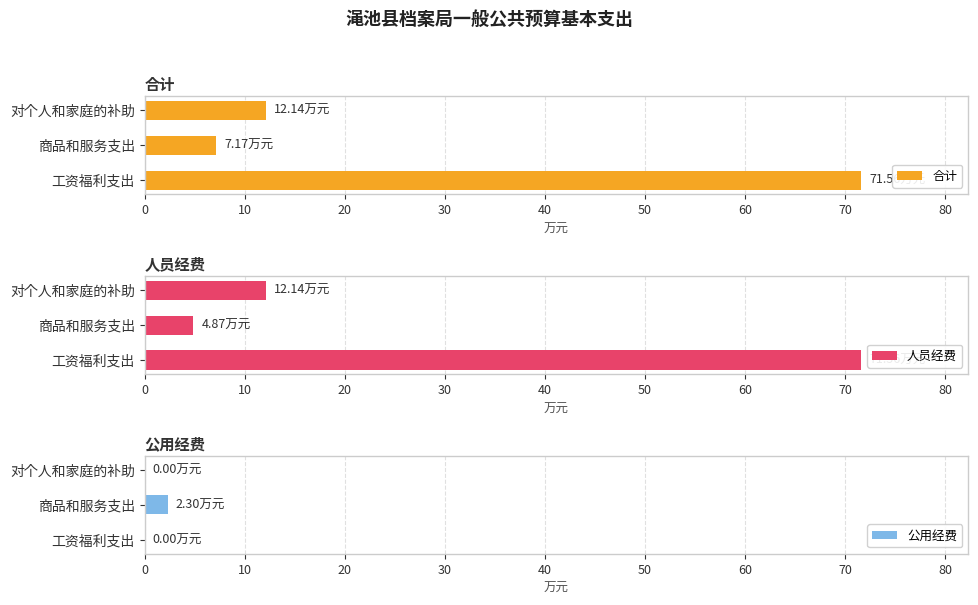

What is the difference between the highest and lowest values at 10?

4.9